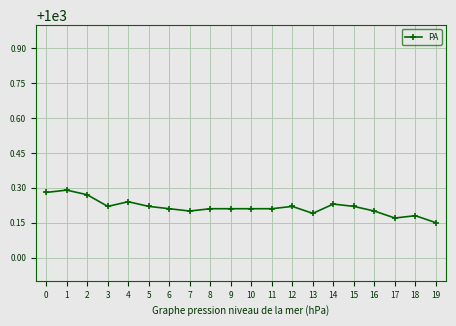

The value at 5 is 1000.2. True or false?

True